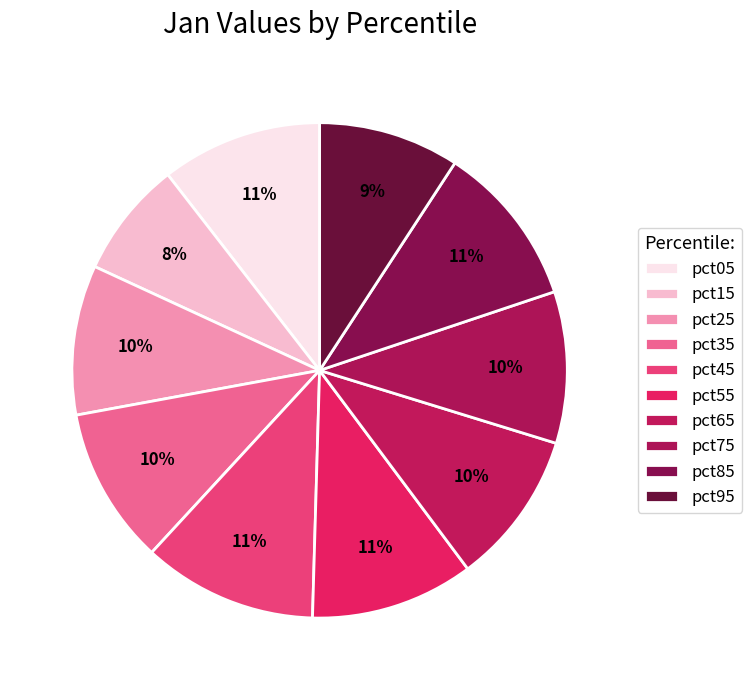

Rank the categories by value from highest to lowest.

pct45, pct55, pct85, pct05, pct35, pct65, pct75, pct25, pct95, pct15